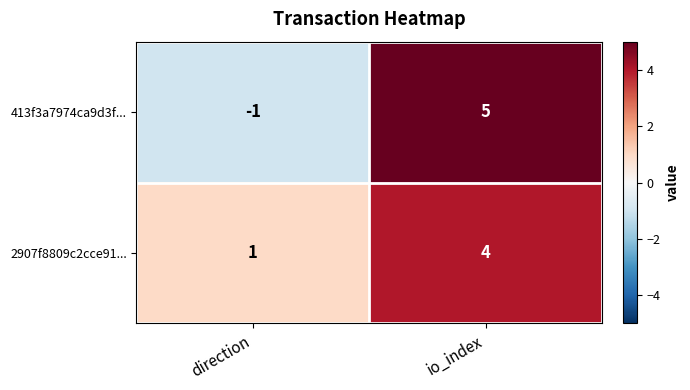

What is the minimum value shown in the chart?

-1